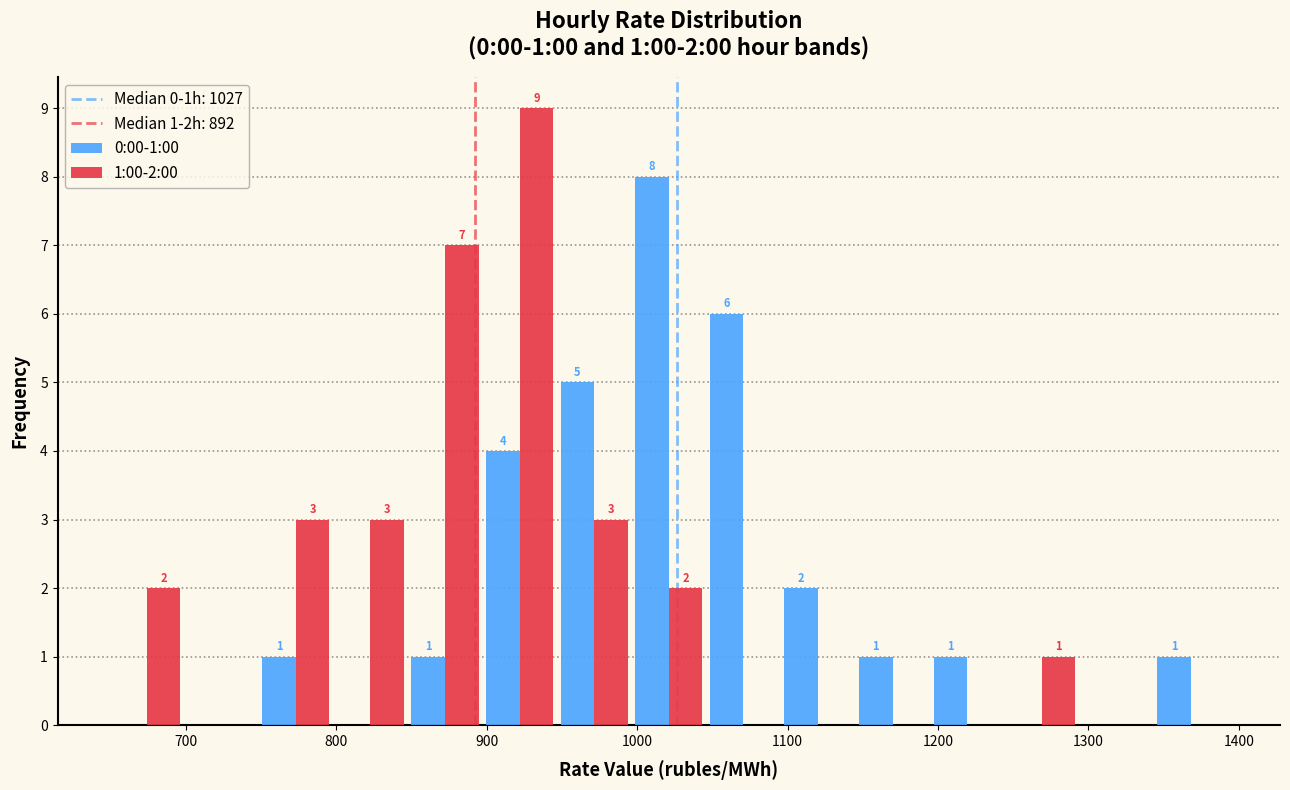

In the 1:00-2:00 series, which range on the x-axis has the tallest bar?

900 to 950